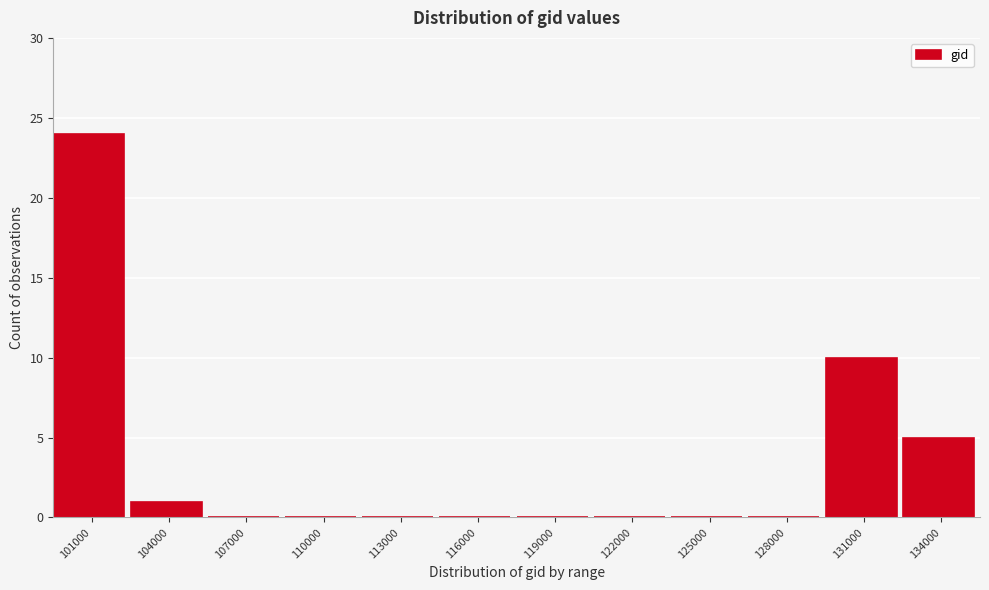

Reading left to right, list all the values displayed in this chart.

101000=24	104000=1	107000=0	110000=0	113000=0	116000=0	119000=0	122000=0	125000=0	128000=0	131000=10	134000=5